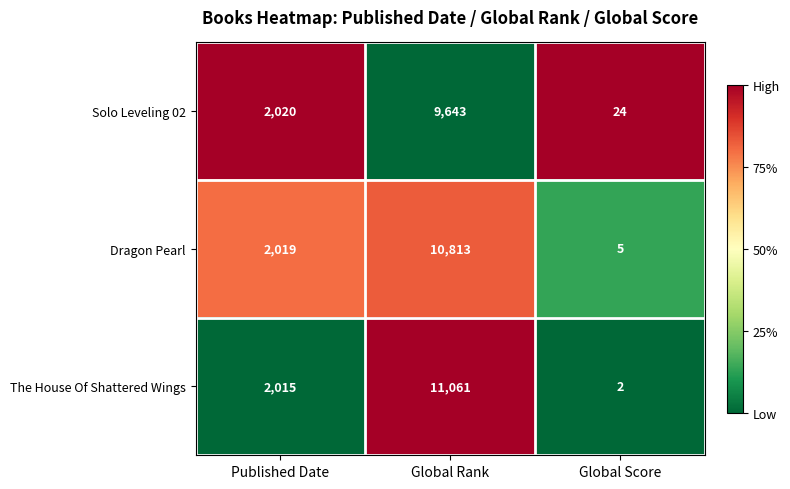

What is the difference between the maximum and minimum values in the Solo Leveling 02 series?

9619